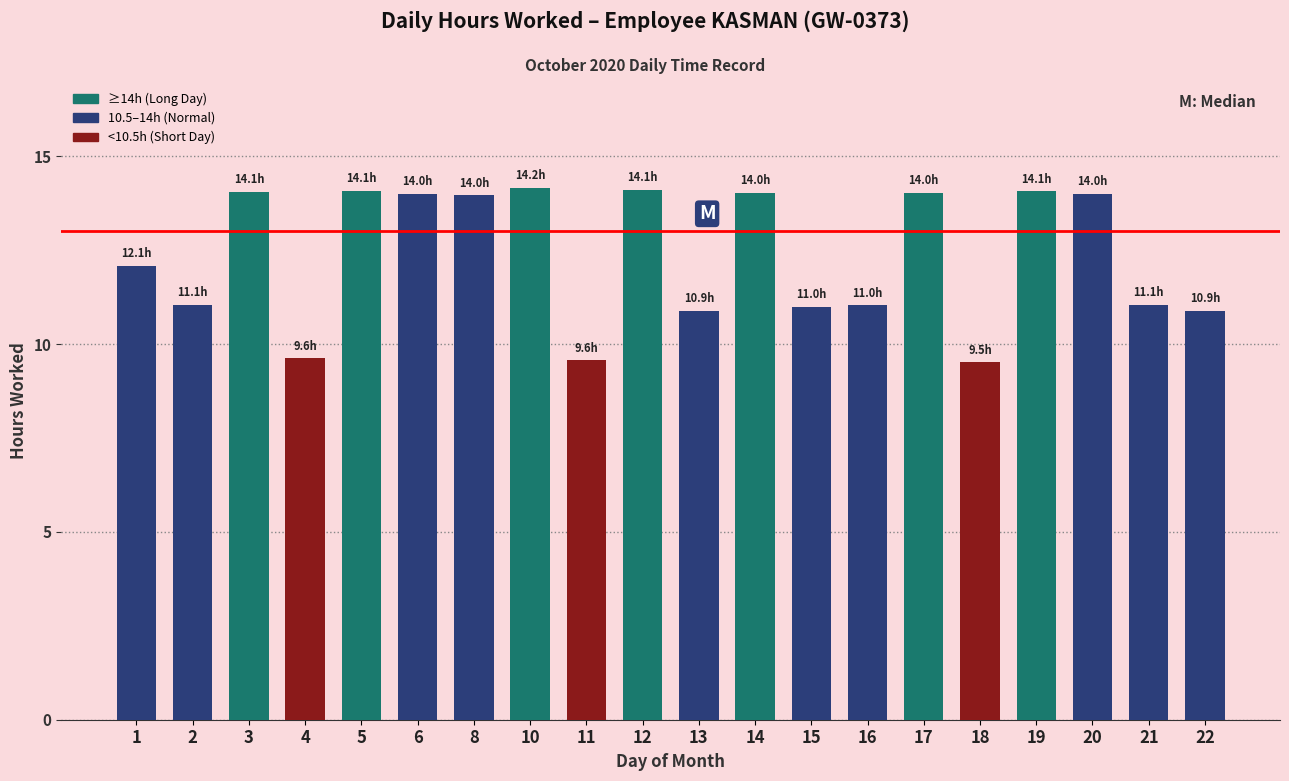

How many data points does each series have?

20